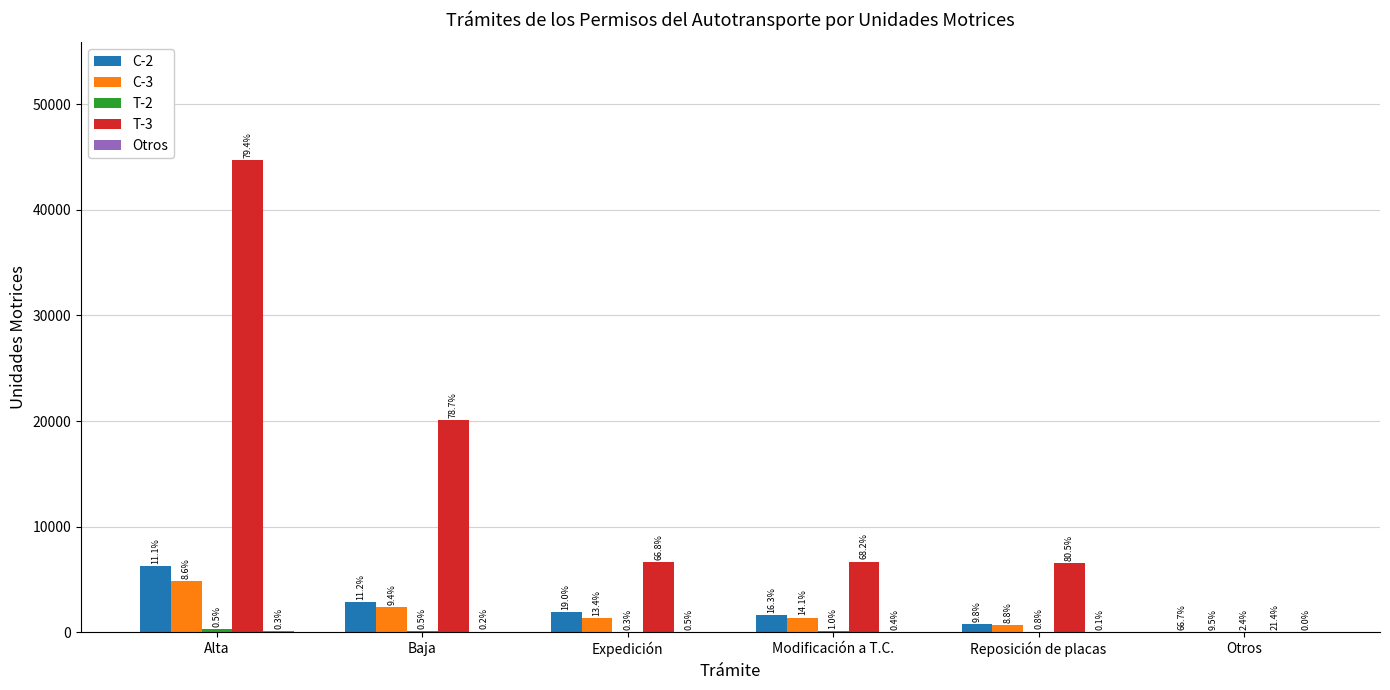

Are the bars horizontal?

No